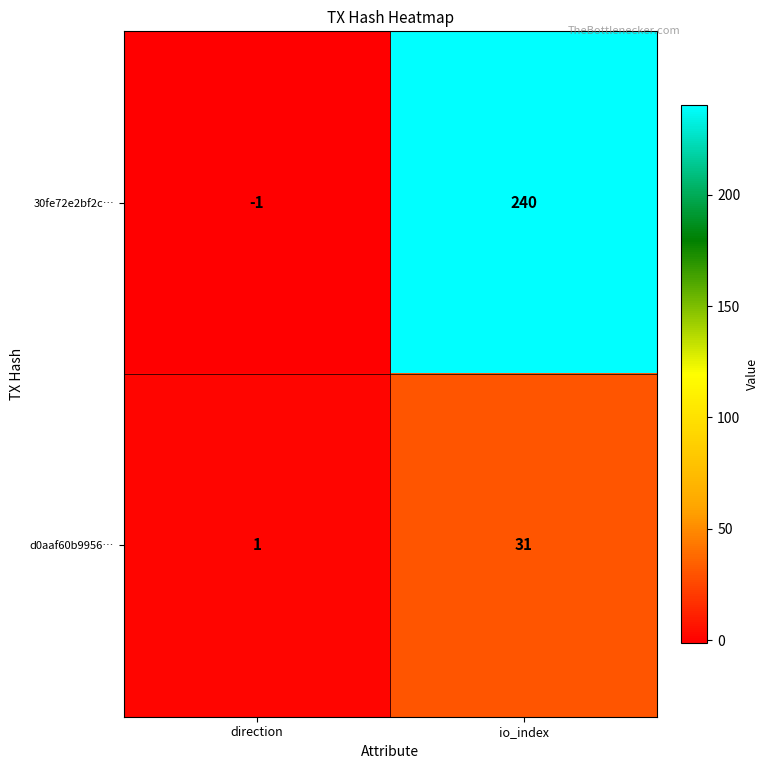

Which label corresponds to the largest value in the chart?

io_index